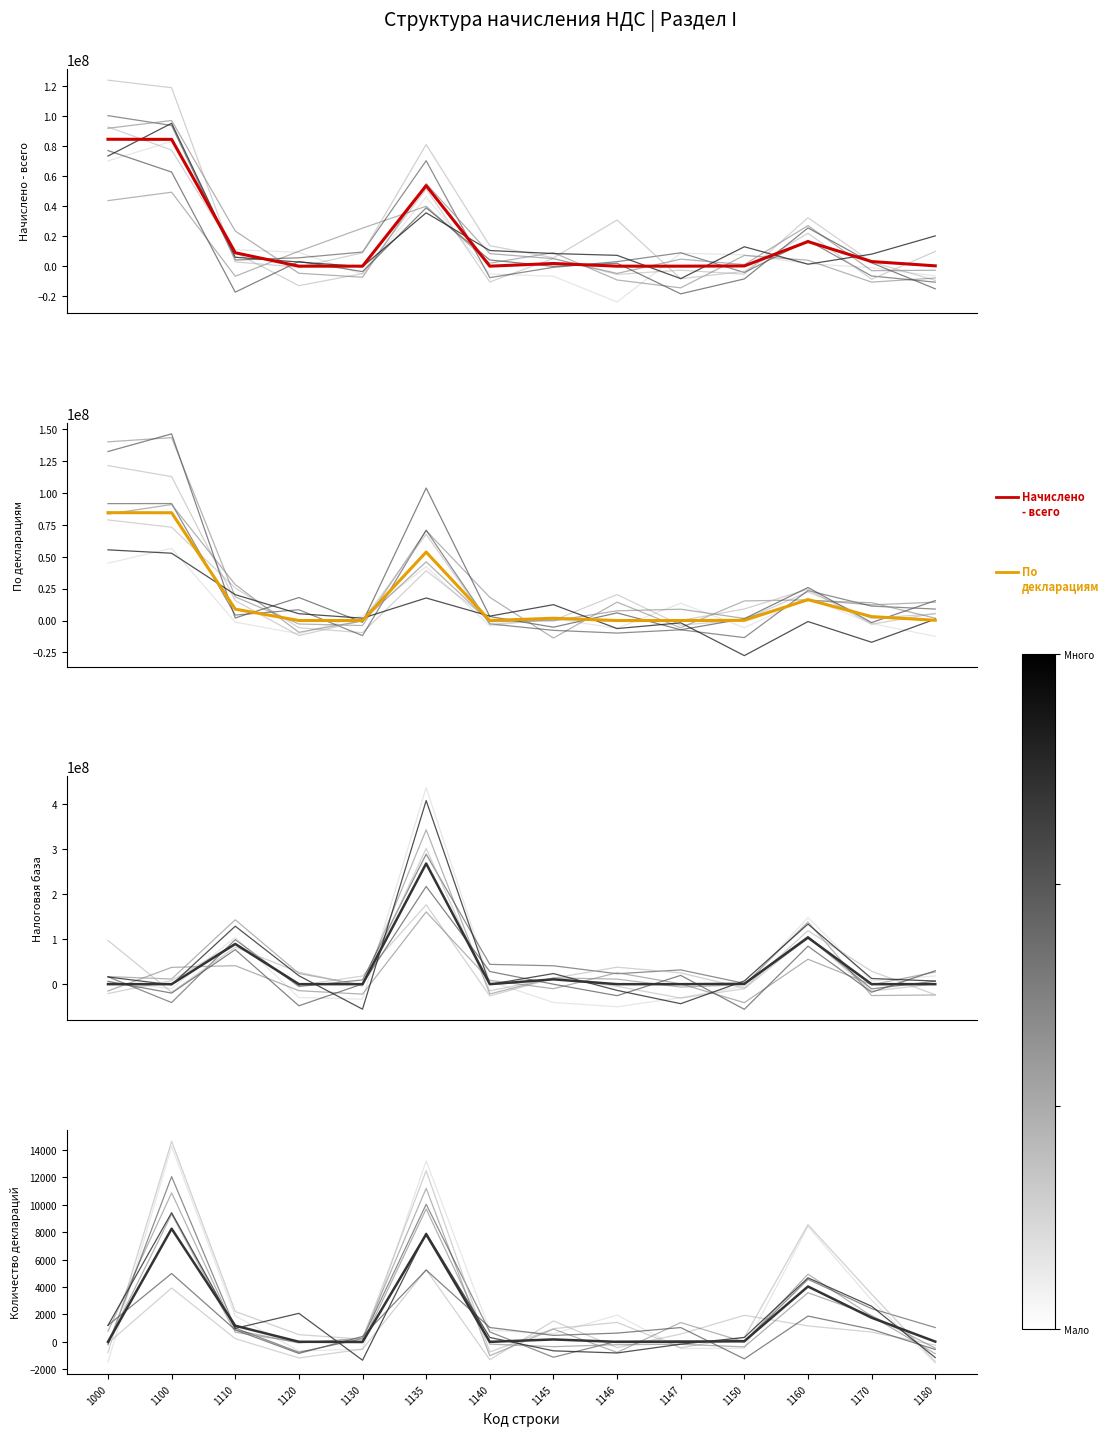

Which series has the widest spread of values?

Налоговая база